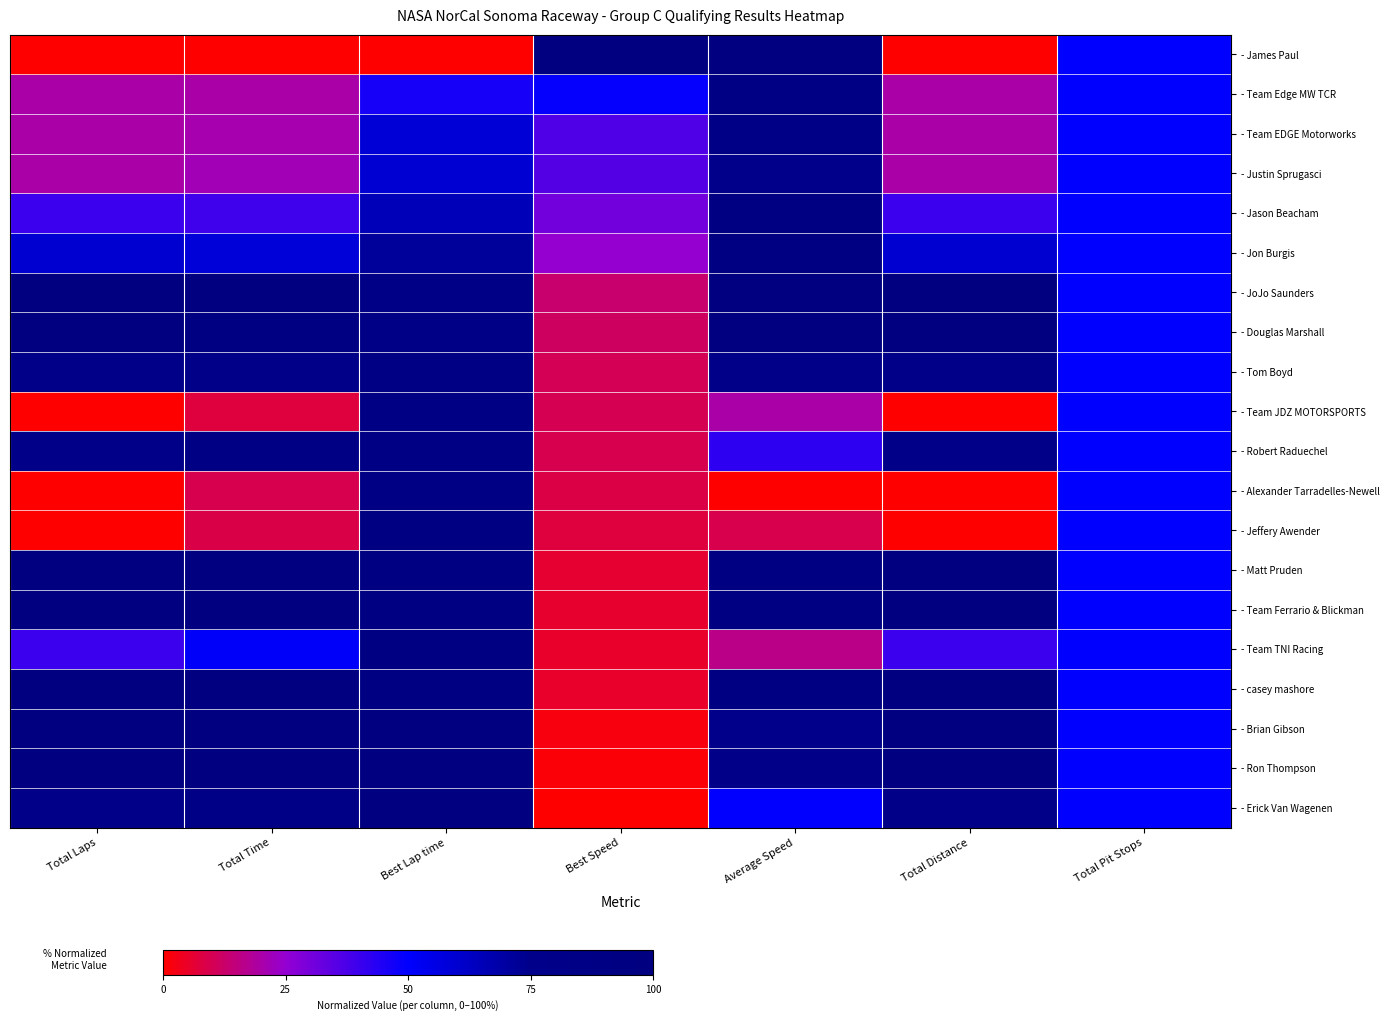

Rank the series by their maximum value, from highest to lowest.

- James Paul, - JoJo Saunders, - Douglas Marshall, - Matt Pruden, - Team Ferrario & Blickman, - casey mashore, - Brian Gibson, - Ron Thompson, - Erick Van Wagenen, - Team TNI Racing, - Jon Burgis, - Jeffery Awender, - Jason Beacham, - Alexander Tarradelles-Newell, - Team Edge MW TCR, - Robert Raduechel, - Team JDZ MOTORSPORTS, - Tom Boyd, - Team EDGE Motorworks, - Justin Sprugasci